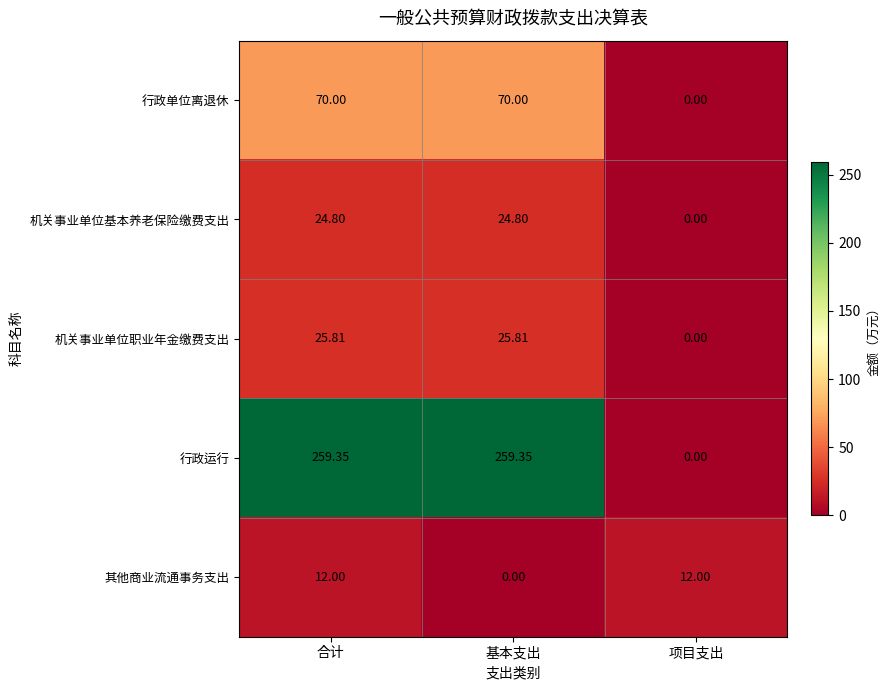

What is the total value across all series at 项目支出?

12.0